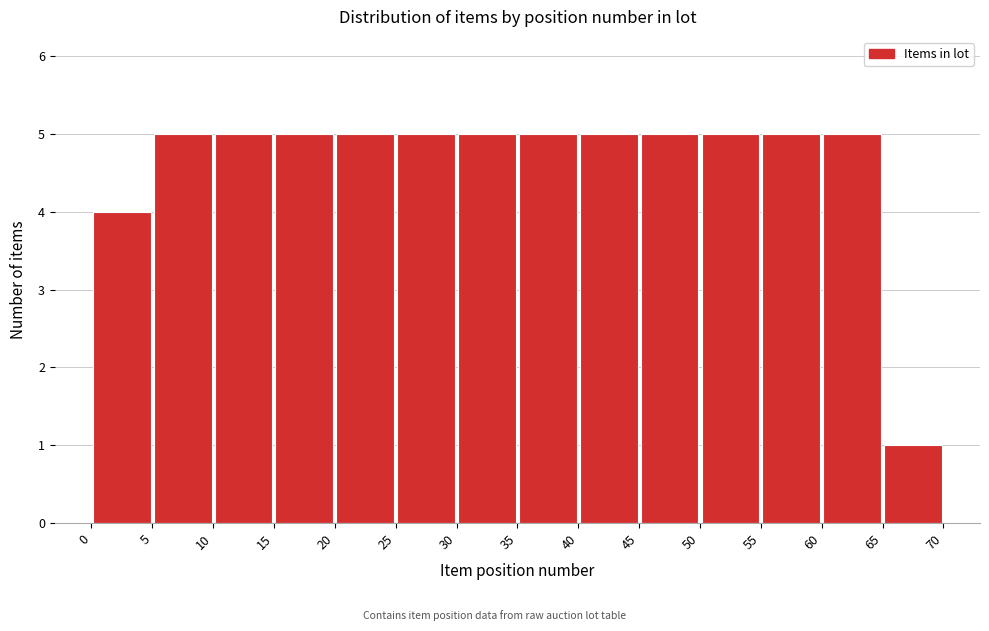

Reading left to right, transcribe this chart: for each bar, give the range it covers on the x-axis and its height. The values are not printed on the chart, so give them approximately, as read against the axis.

0 to 5: 4
5 to 10: 5
10 to 15: 5
15 to 20: 5
20 to 25: 5
25 to 30: 5
30 to 35: 5
35 to 40: 5
40 to 45: 5
45 to 50: 5
50 to 55: 5
55 to 60: 5
60 to 65: 5
65 to 70: 1